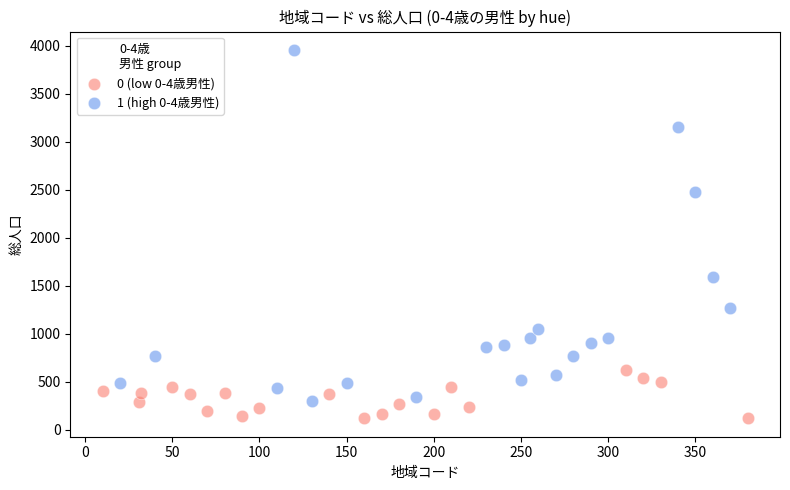

What are all the series names shown in the legend?

0 (low 0-4歳男性), 1 (high 0-4歳男性)